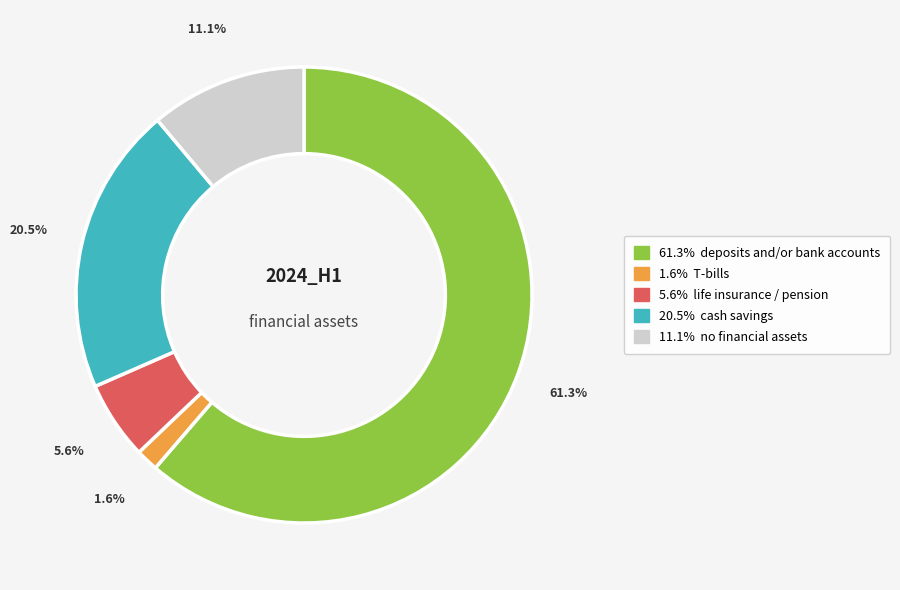

Count the number of slices in the pie.

5